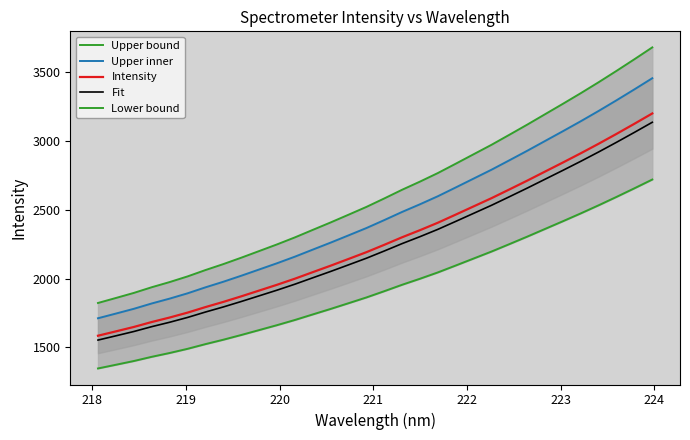

What are all the series names shown in the legend?

Upper bound, Upper inner, Intensity, Fit, Lower bound